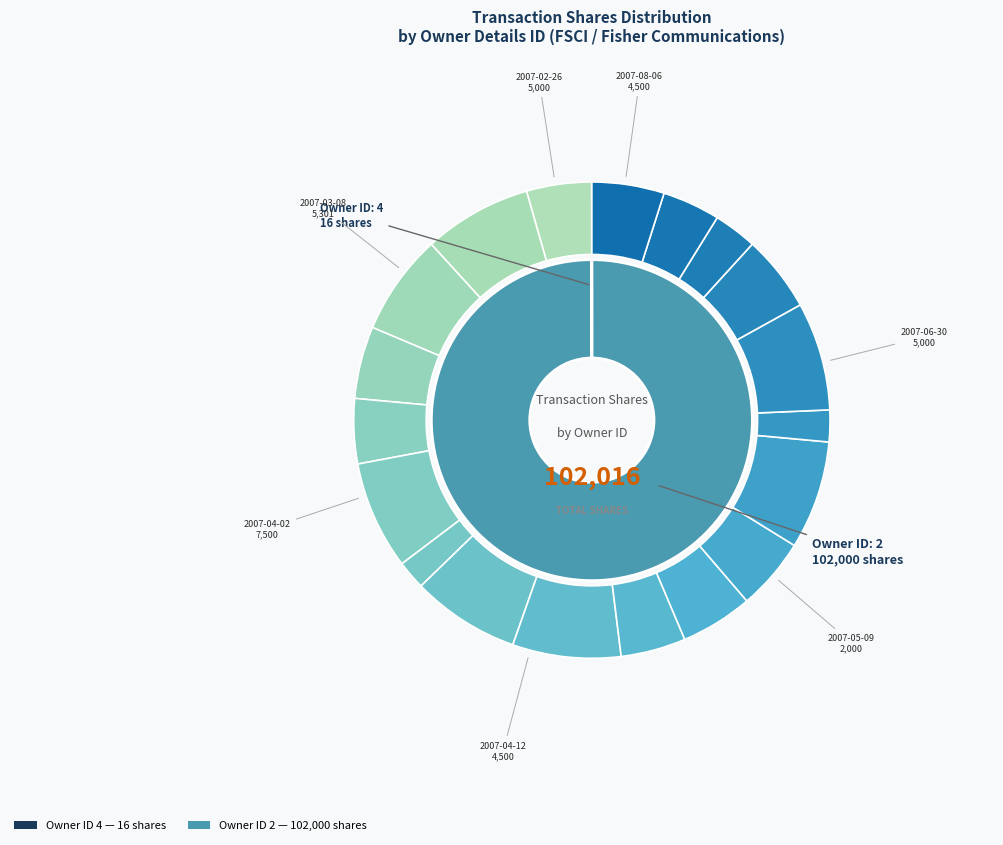

The 2007-02-26 slice represents 5% of the pie. True or false?

True